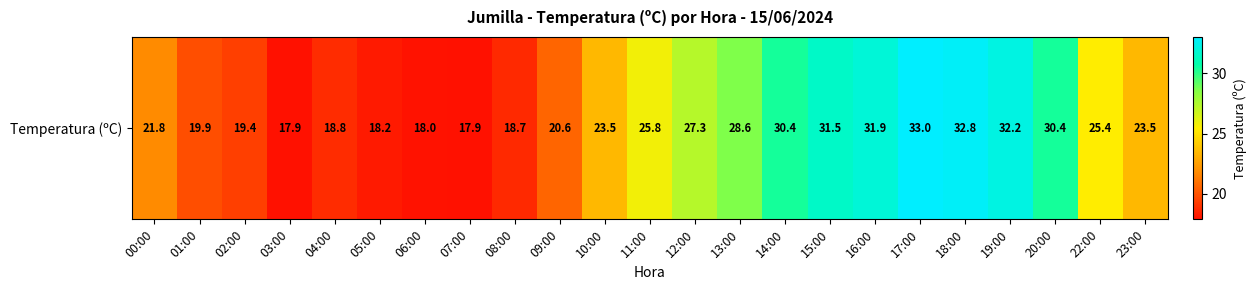

Approximately how many times larger is the value at 19:00 compared to 04:00?

1.7